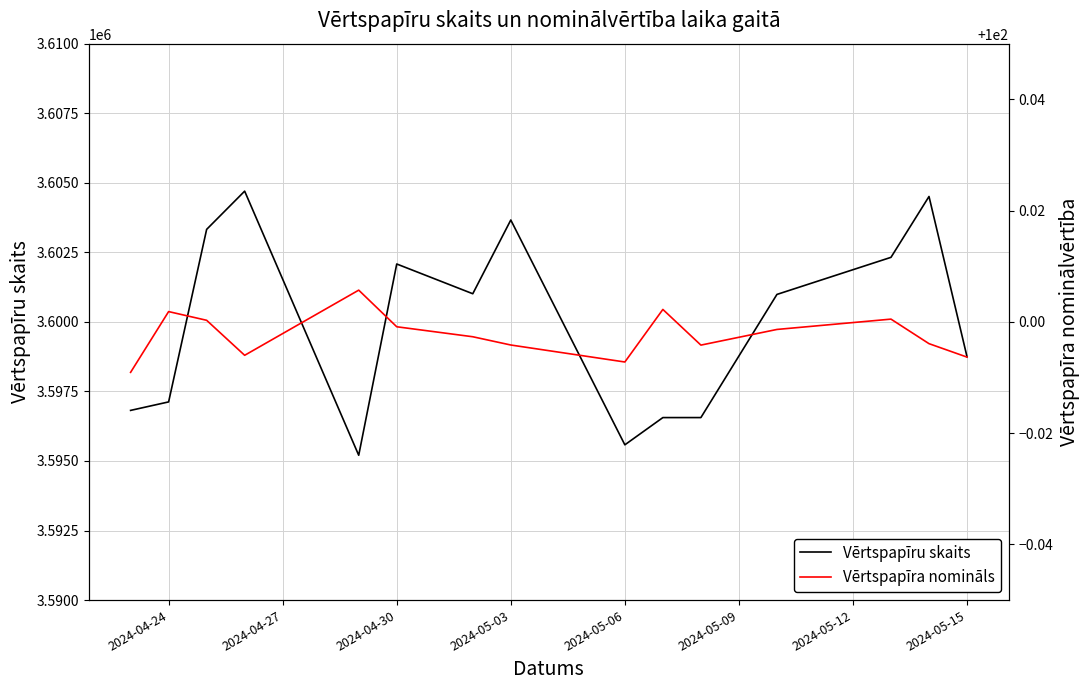

Is the value of Vērtspapīru skaits at 2024-05-15 greater than the value of Vērtspapīra nomināls at 2024-04-24?

Yes